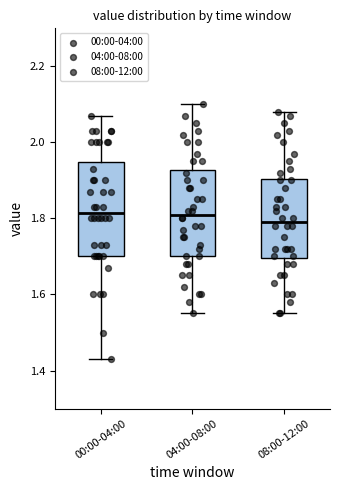

Where does the upper whisker of the box for 08:00-12:00 end on the y-axis? The values are not printed on the chart, so give them approximately, as read against the axis.

2.08